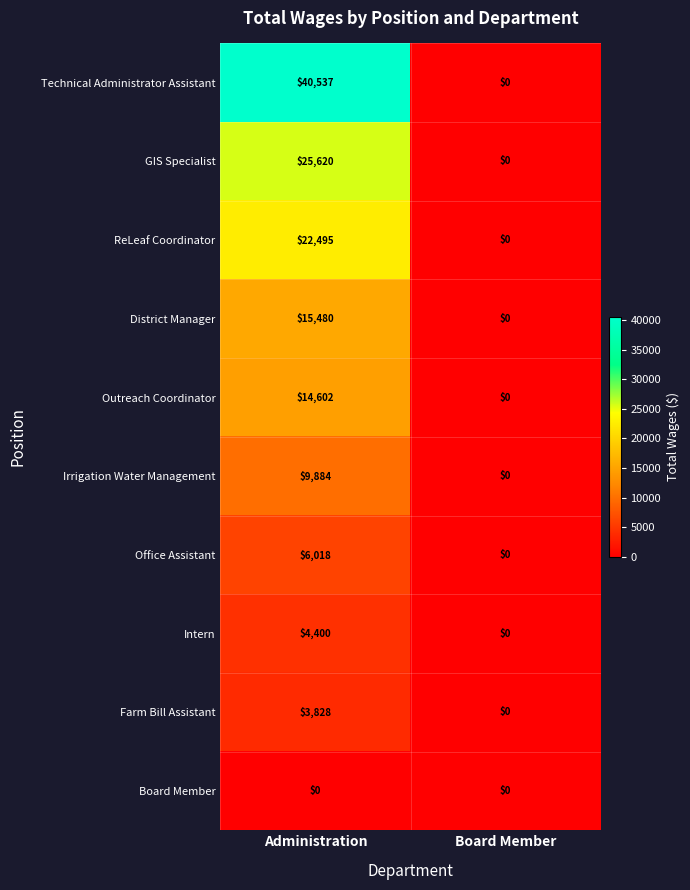

Where is Technical Administrator Assistant nearest to the value 20268?

Board Member